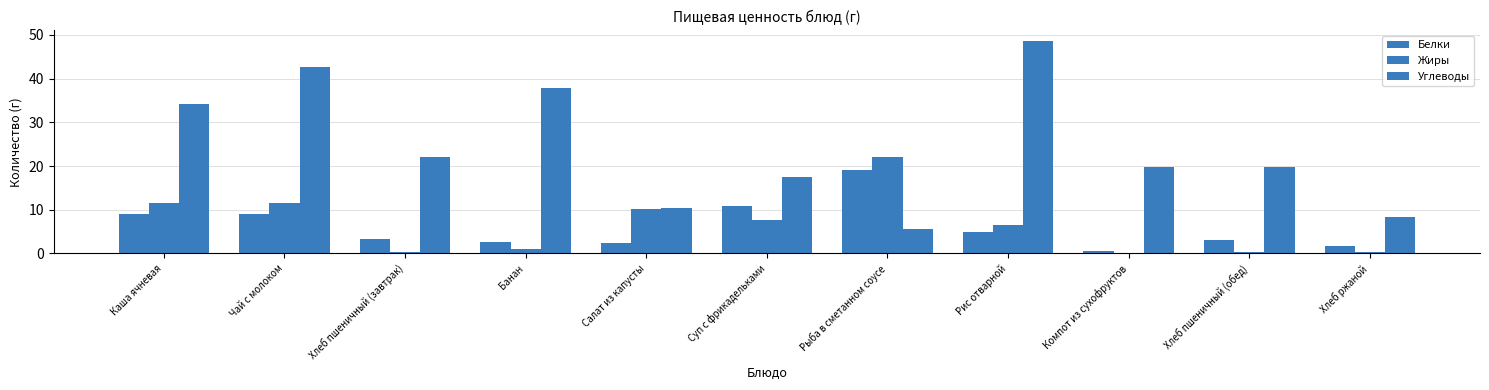

Rank the series by their maximum value, from lowest to highest.

Белки, Жиры, Углеводы